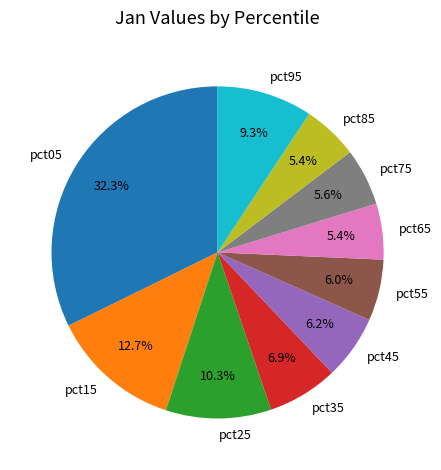

What percentage is the pct45 slice, to the nearest percent?

6%